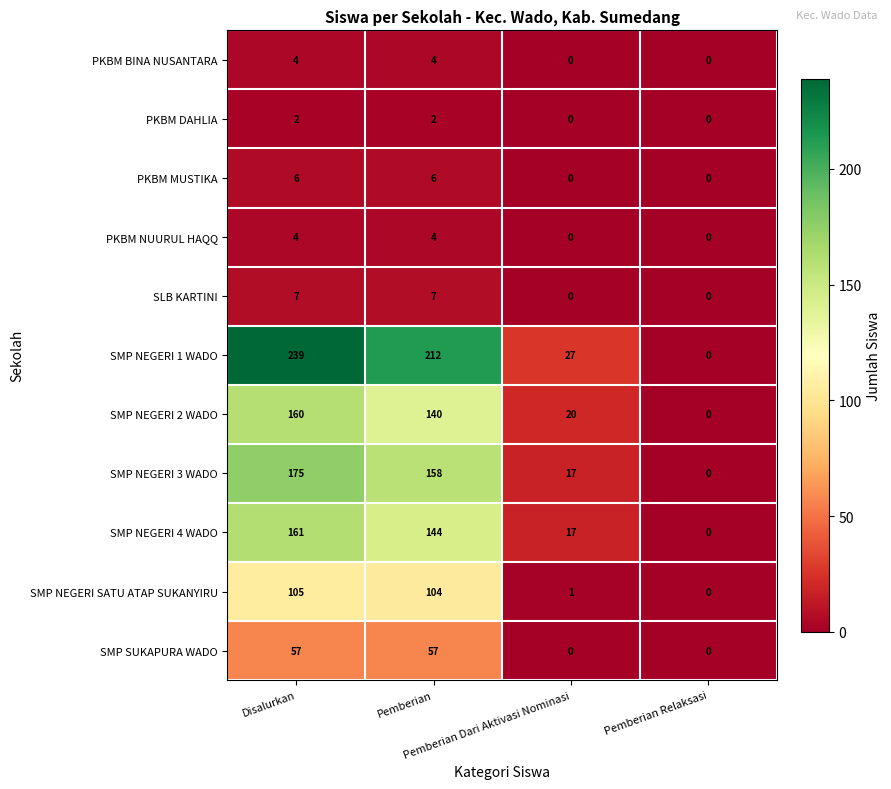

Which series has the widest spread of values?

SMP NEGERI 1 WADO